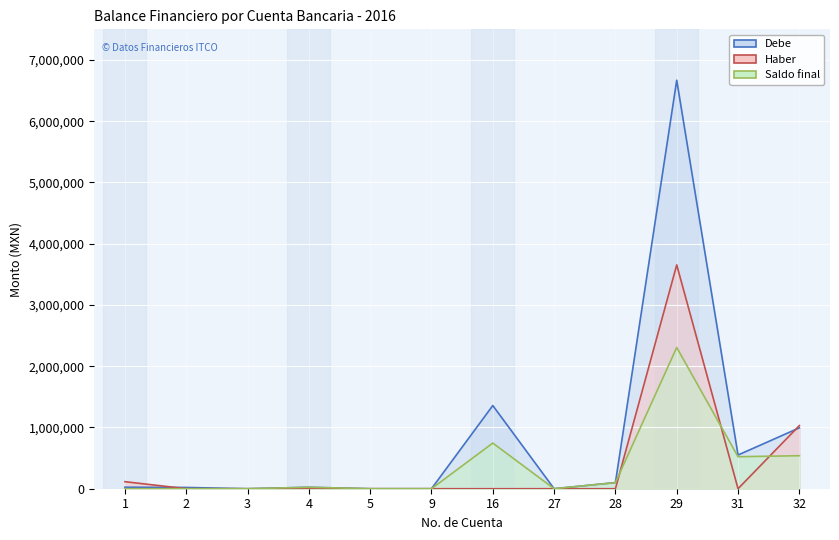

Is the value of Haber at 27 greater than the value of Debe at 31?

No